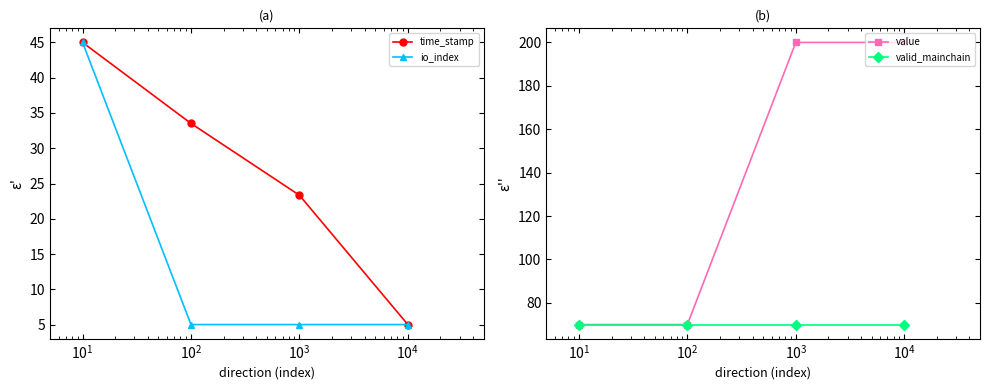

How many data points does each series have?

4